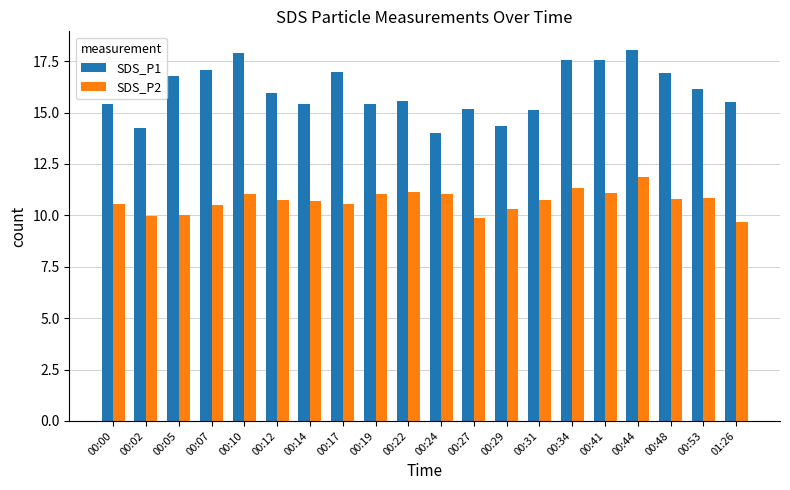

What is the value of the SDS_P2 bar at the 17th from the left?

11.9